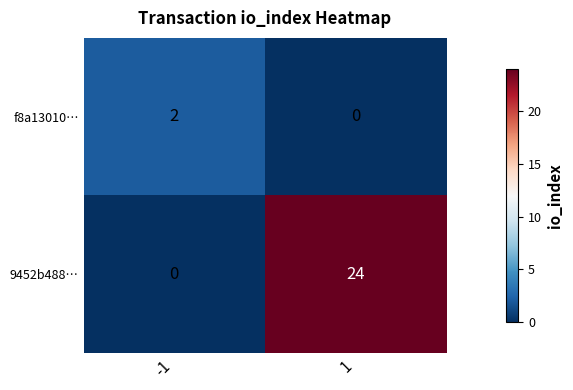

What is the sum of all 9452b488… values?

24